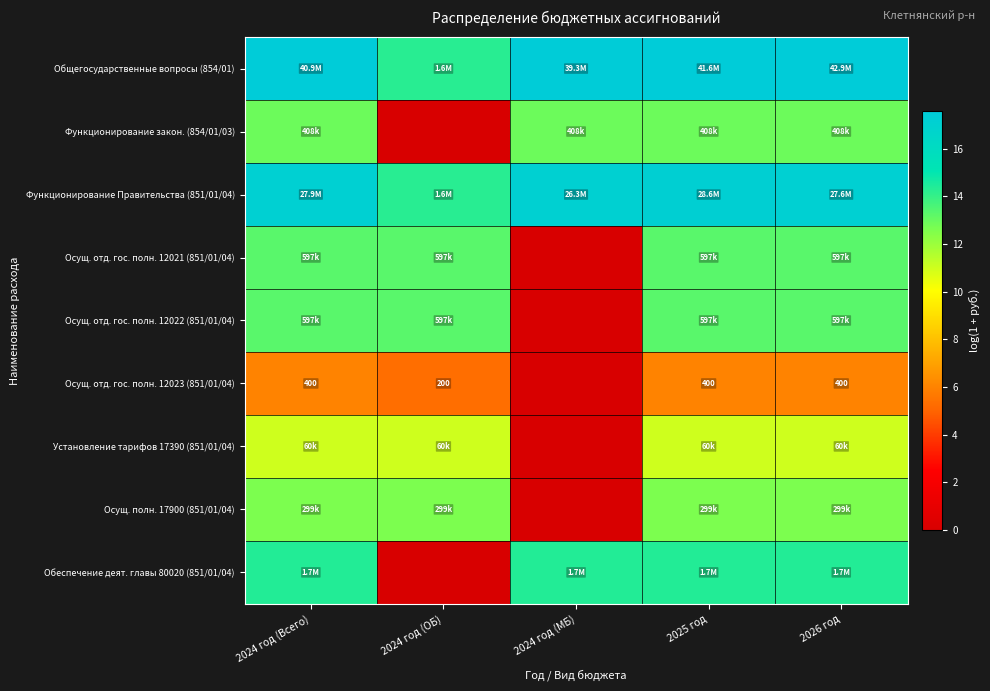

Which has a higher value, 2024 год (ОБ) or 2024 год (МБ)?

2024 год (МБ)